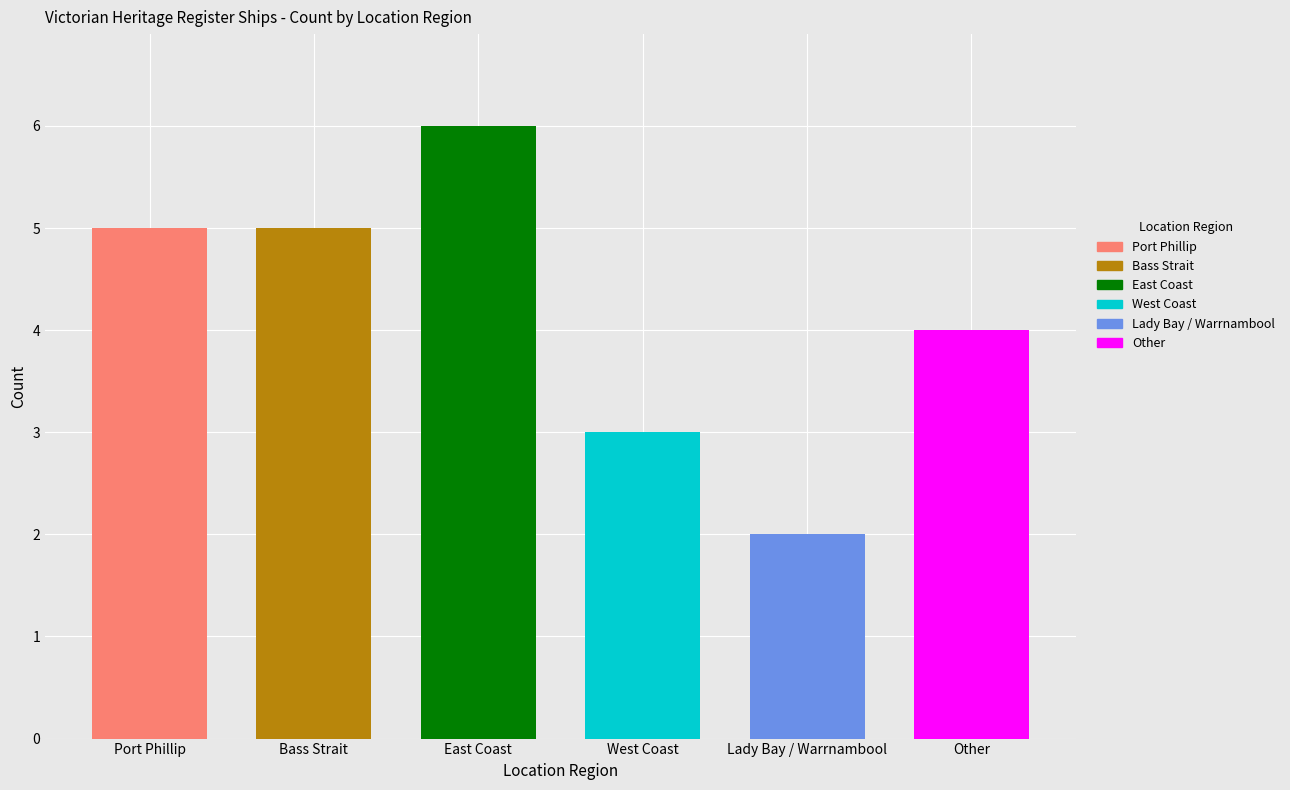

Rank the categories by value from highest to lowest.

East Coast, Port Phillip, Bass Strait, Other, West Coast, Lady Bay / Warrnambool